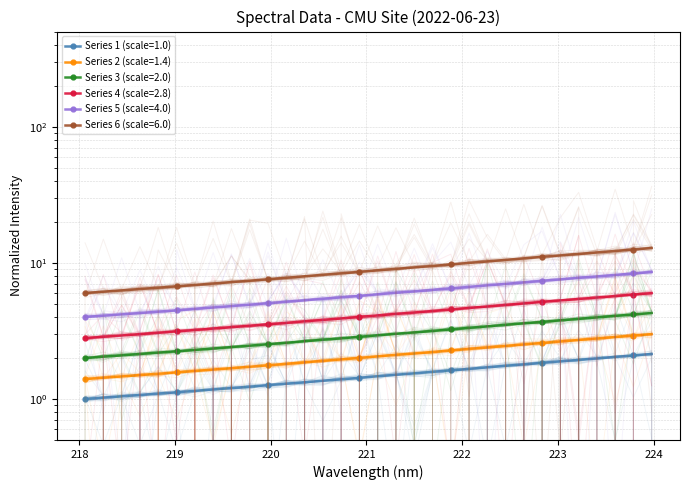

Does the chart have visible grid lines?

Yes